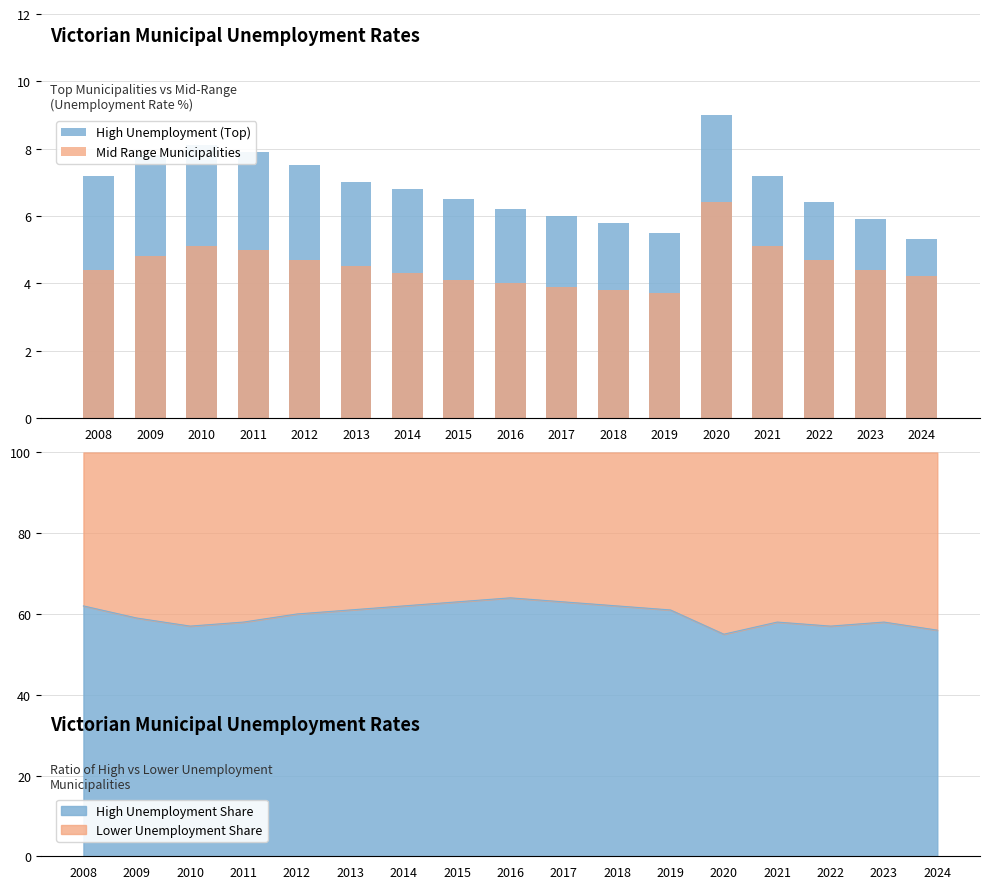

At which category does the chart reach its minimum across all series?

2019